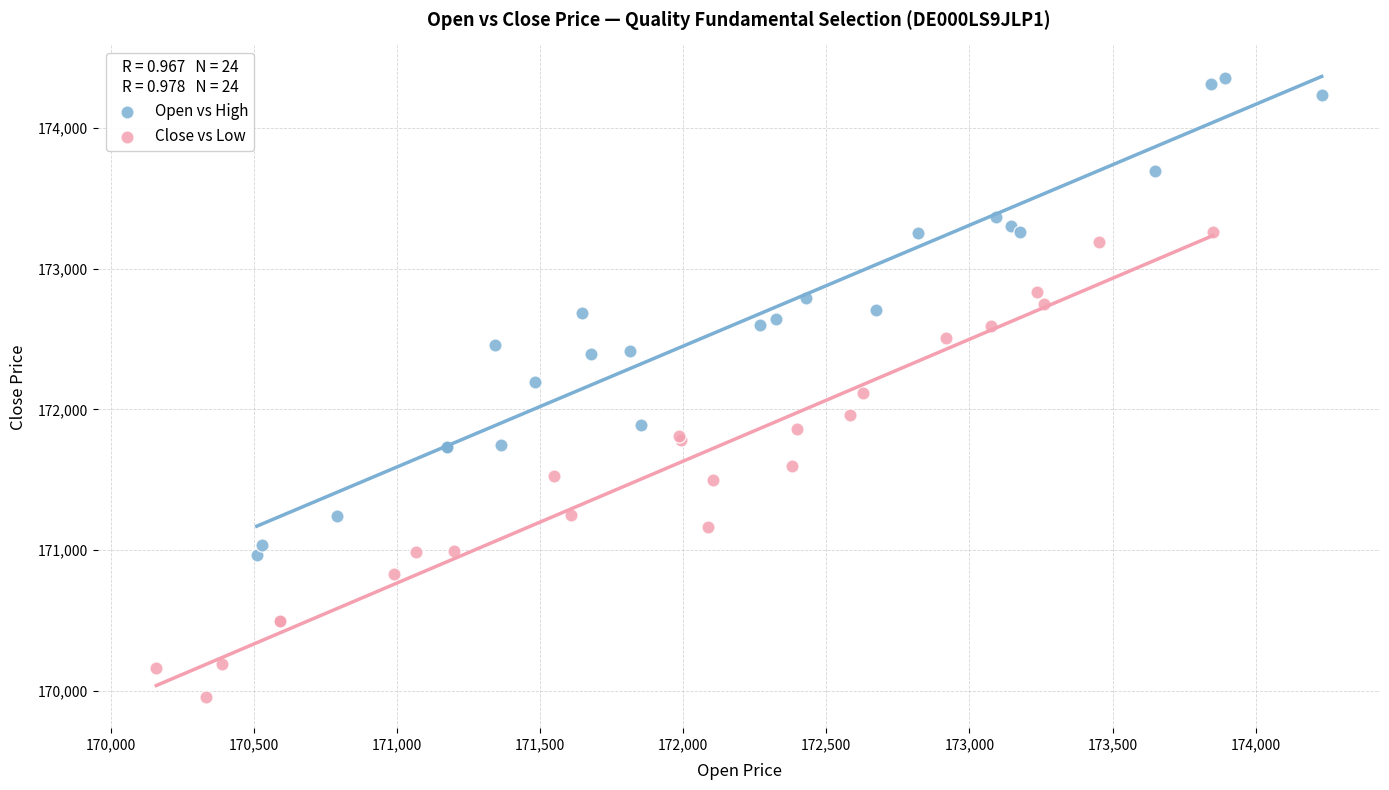

Which series reaches the minimum Y coordinate?

Close vs Low